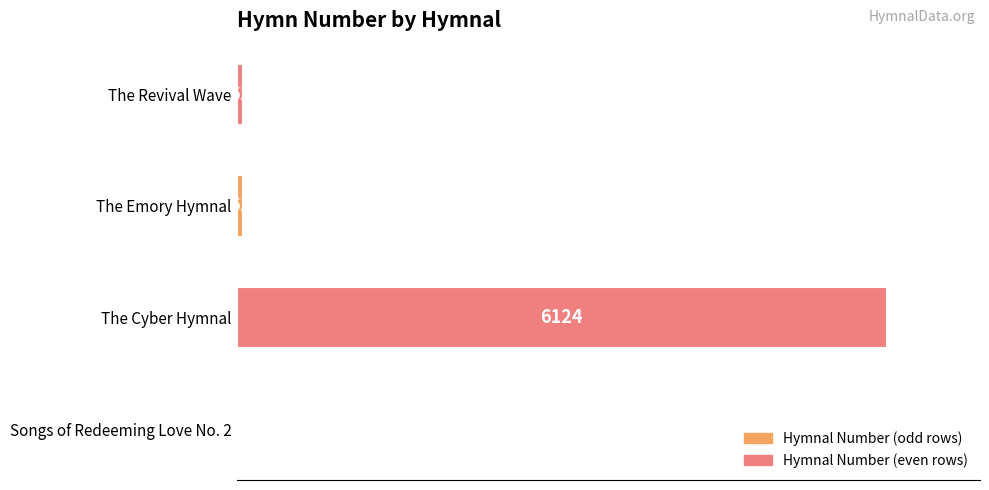

Which category has the highest value across all series?

The Cyber Hymnal